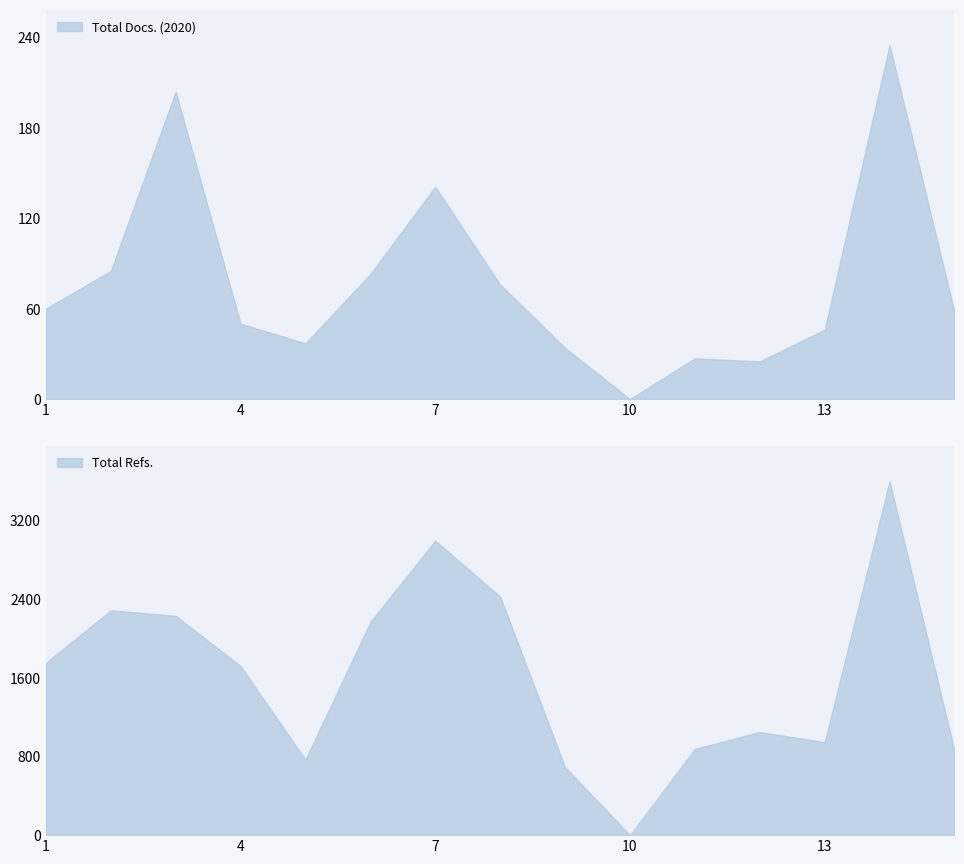

True or false: Total Docs. (2020) has a value of 141 at 7.

True